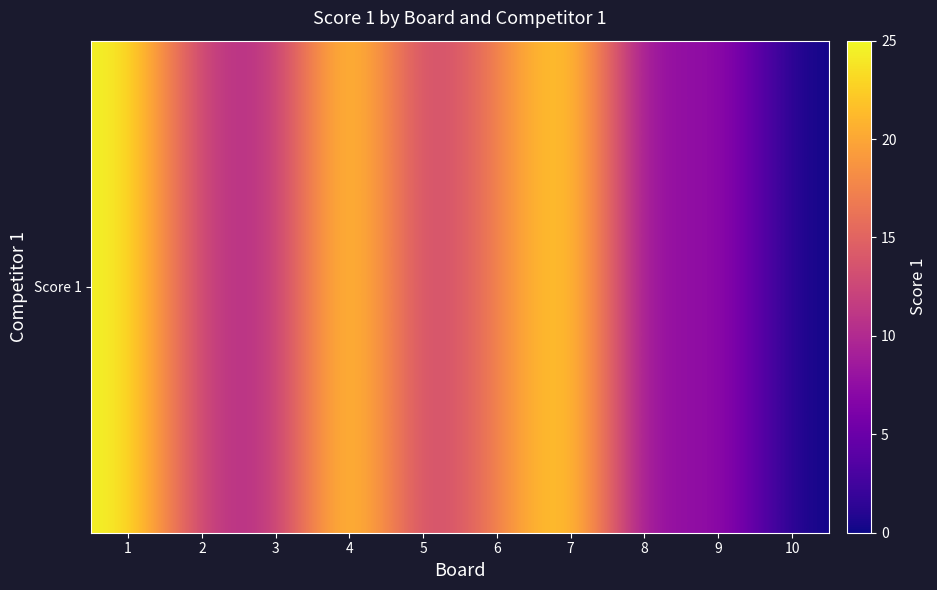

At which label does the data first exceed 11?

1